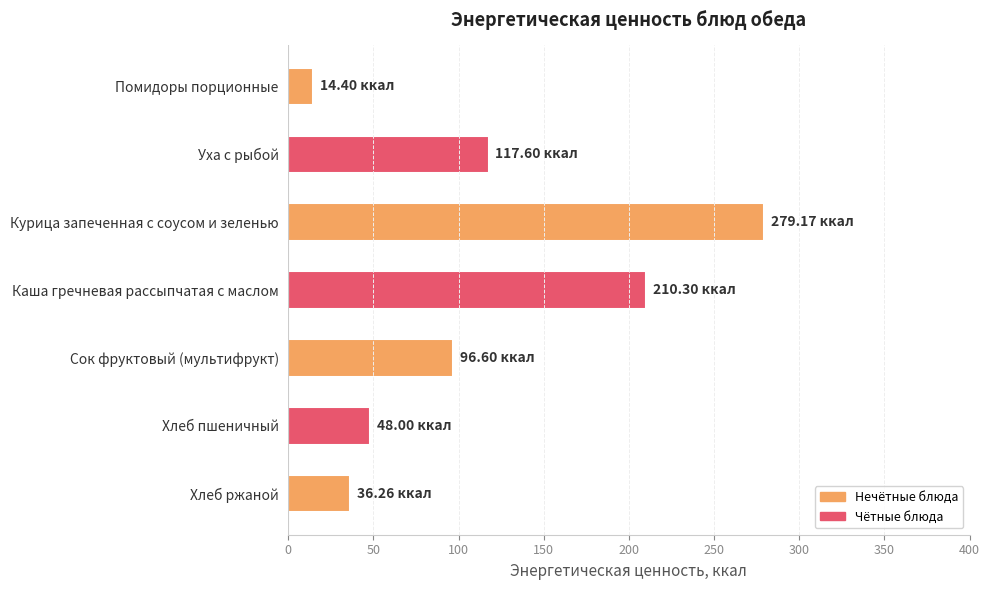

What is the difference between the maximum and minimum values?

264.8